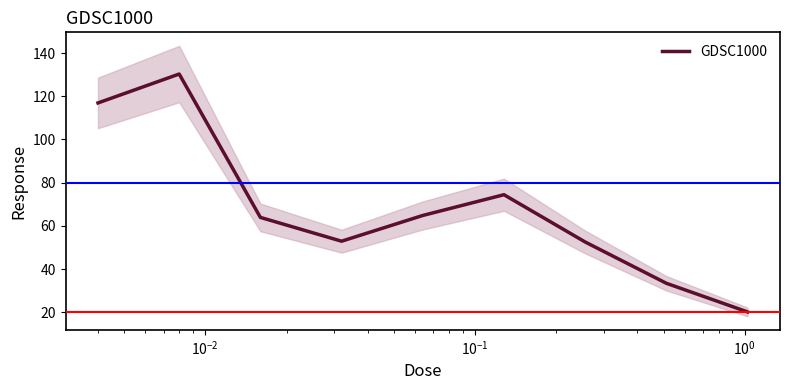

What is the average value?

67.7